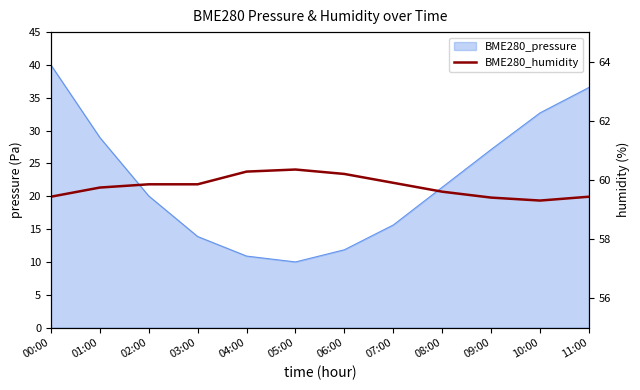

What is the change in value from 01:00 to 04:00?

+0.5